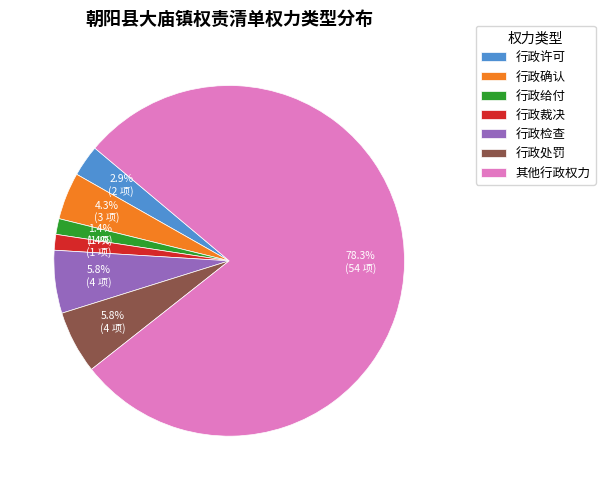

Is the sum of 其他行政权力 and 行政确认 greater than half?

Yes